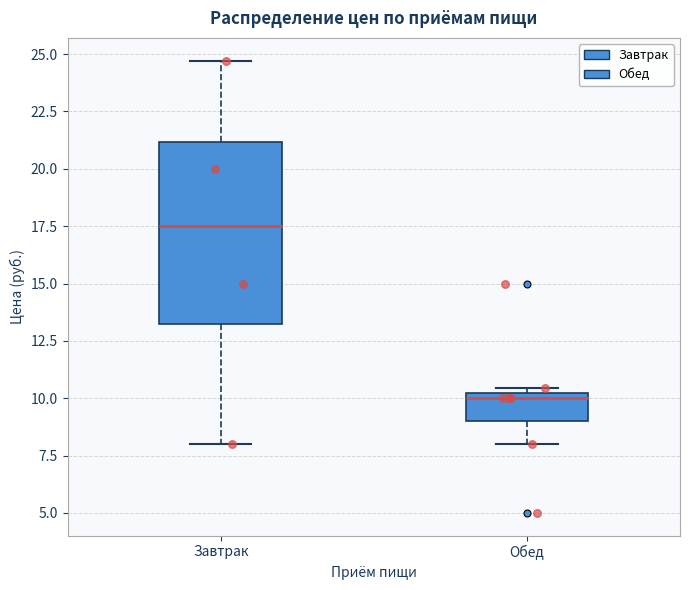

Comparing the boxes themselves (not the whiskers), which one is the tallest?

Завтрак